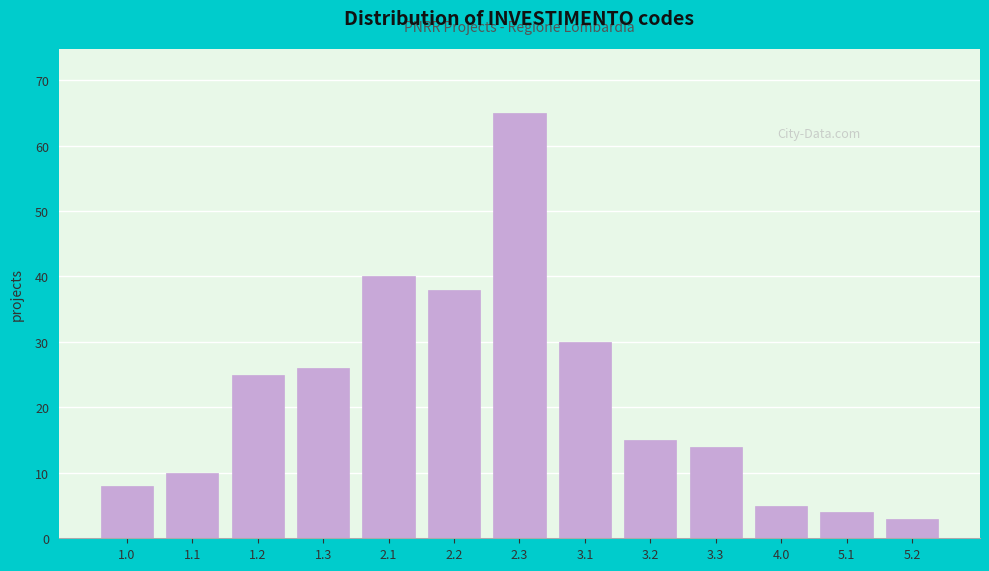

Reading right to left, list all the values displayed in this chart.

3	4	5	14	15	30	65	38	40	26	25	10	8